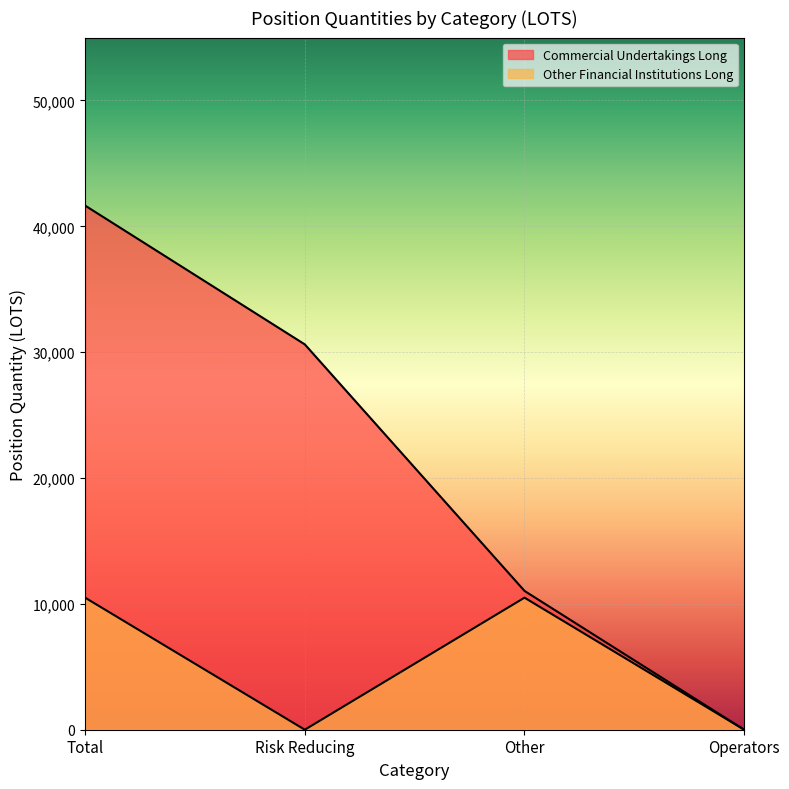

How many positive values does the Commercial Undertakings Long series have?

3